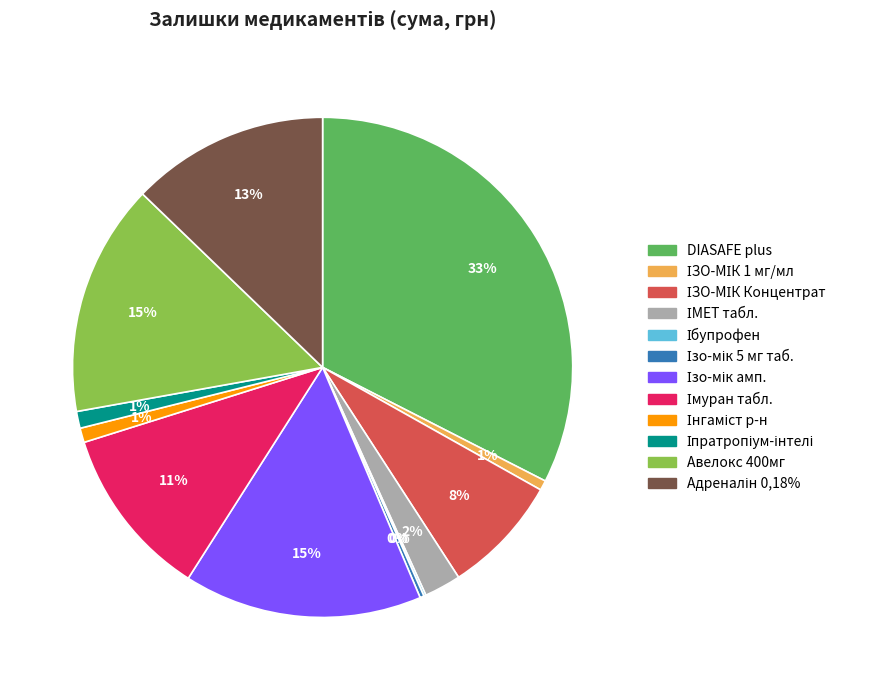

Which slice is the largest?

DIASAFE plus